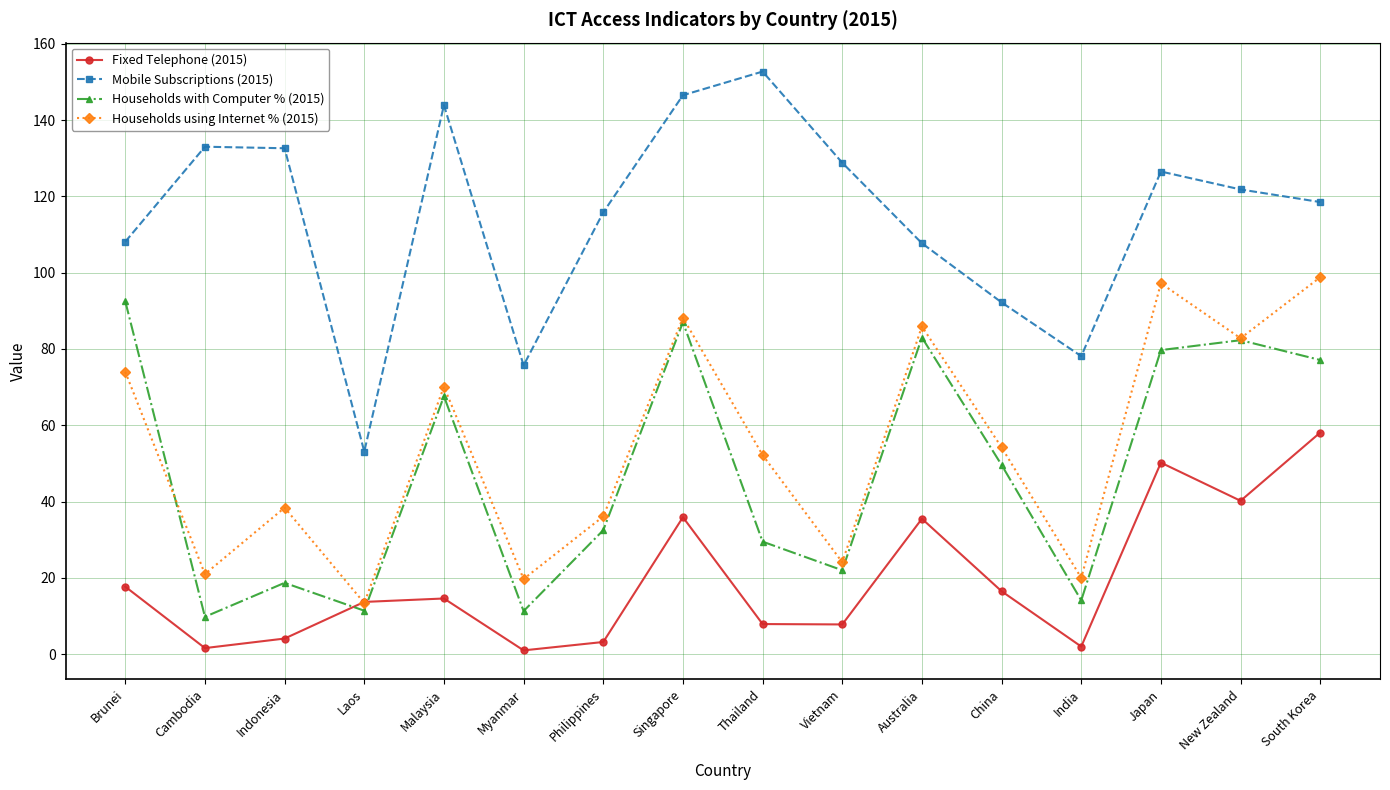

Which series has the largest total across all categories?

Mobile Subscriptions (2015)